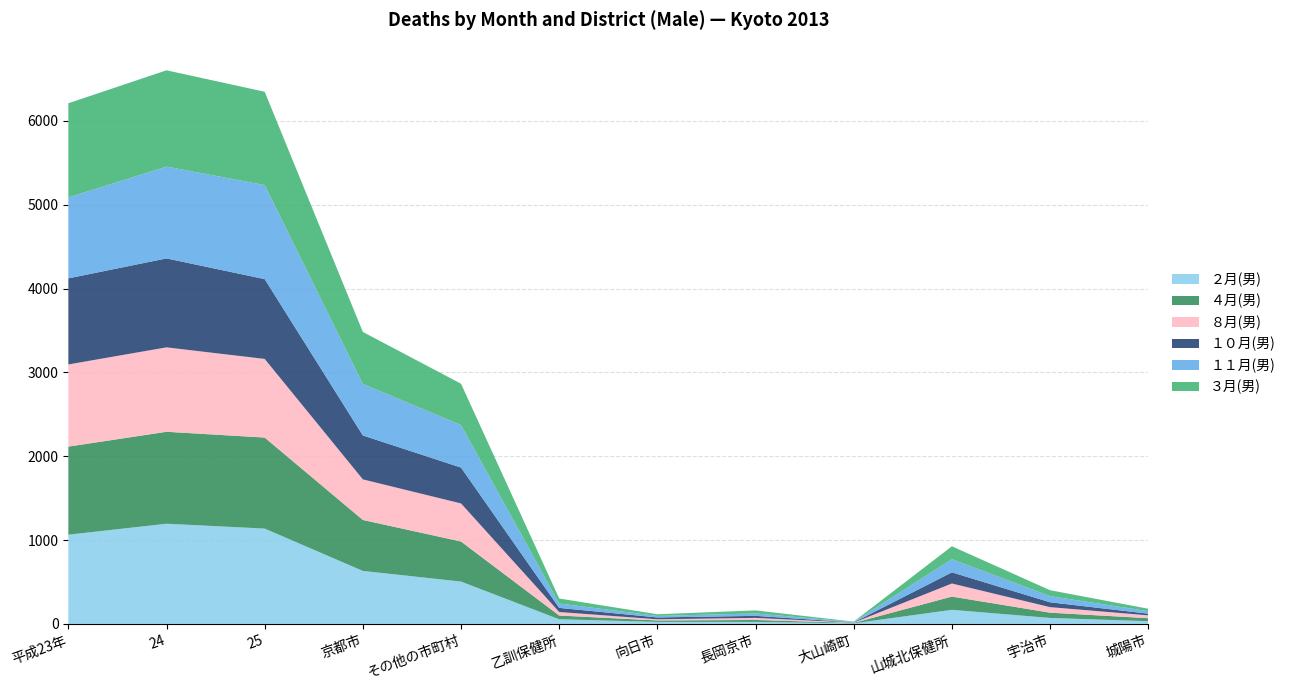

Reading left to right, what are all the values shown in this chart?

２月(男): 平成23年=1064	24=1195	25=1137	京都市=632	その他の市町村=505	乙訓保健所=55	向日市=24	長岡京市=24	大山崎町=7	山城北保健所=168	宇治市=71	城陽市=32
４月(男): 平成23年=1051	24=1097	25=1086	京都市=608	その他の市町村=478	乙訓保健所=45	向日市=17	長岡京市=23	大山崎町=5	山城北保健所=158	宇治市=63	城陽市=36
８月(男): 平成23年=980	24=1007	25=938	京都市=484	その他の市町村=454	乙訓保健所=42	向日市=14	長岡京市=25	大山崎町=3	山城北保健所=156	宇治市=66	城陽市=34
１０月(男): 平成23年=1027	24=1061	25=952	京都市=524	その他の市町村=428	乙訓保健所=49	向日市=22	長岡京市=24	大山崎町=3	山城北保健所=133	宇治市=58	城陽市=20
１１月(男): 平成23年=965	24=1095	25=1122	京都市=615	その他の市町村=507	乙訓保健所=52	向日市=18	長岡京市=29	大山崎町=5	山城北保健所=157	宇治市=73	城陽市=30
３月(男): 平成23年=1124	24=1149	25=1113	京都市=620	その他の市町村=493	乙訓保健所=60	向日市=20	長岡京市=36	大山崎町=4	山城北保健所=154	宇治市=71	城陽市=29